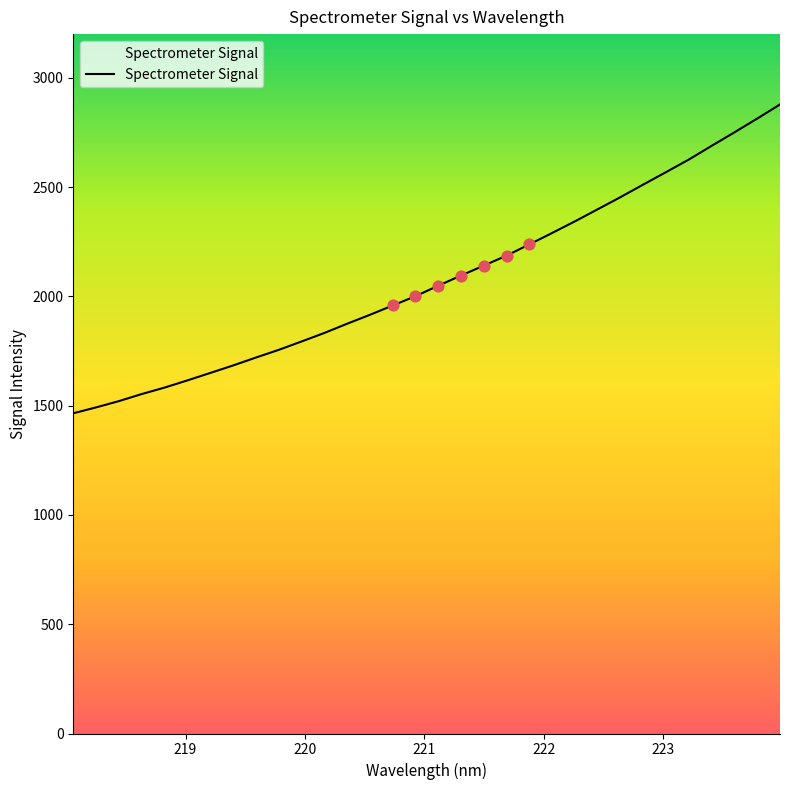

What is the difference between the maximum and minimum values?

1413.1